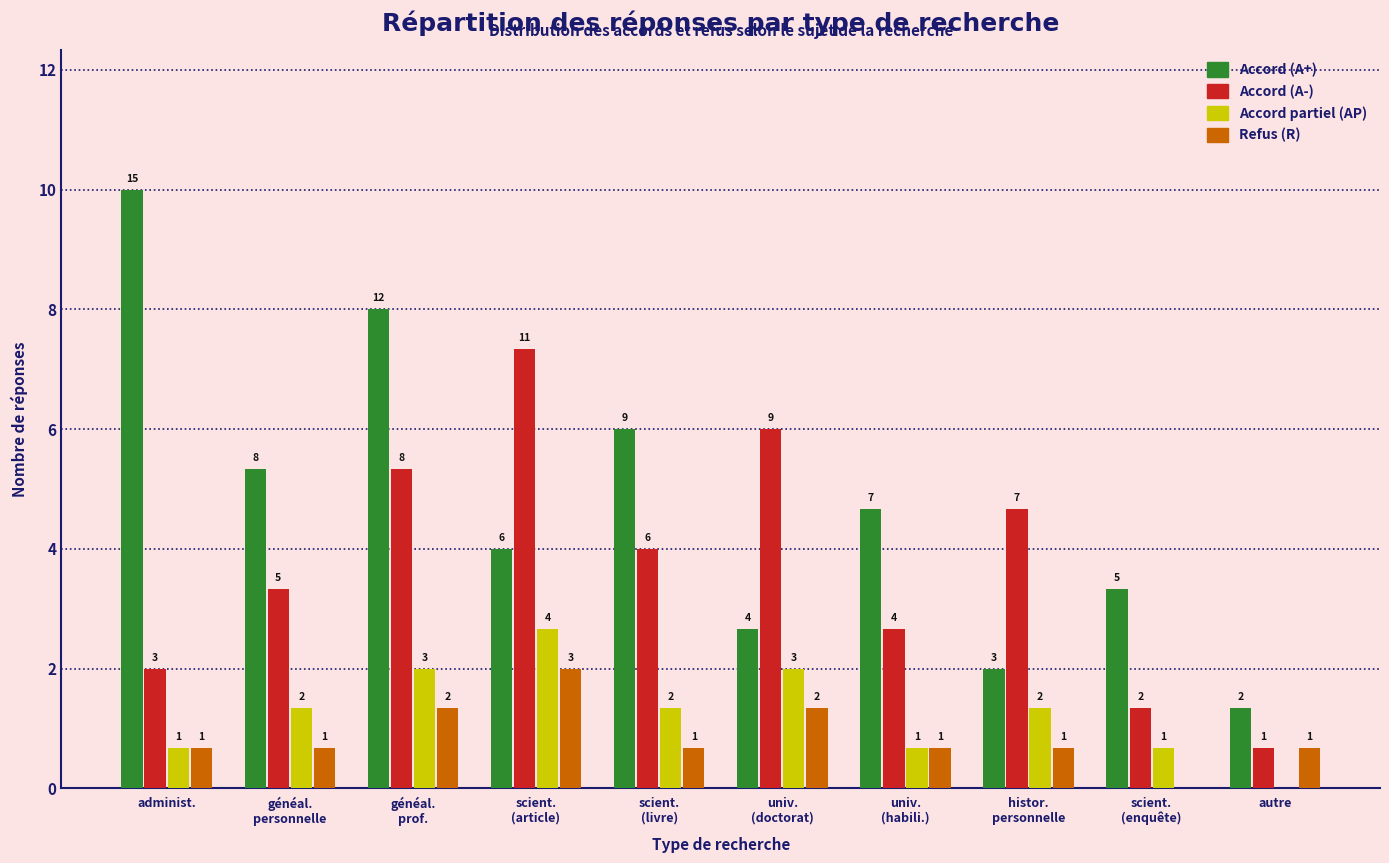

What are all the series names shown in the legend?

Accord (A+), Accord (A-), Accord partiel (AP), Refus (R)